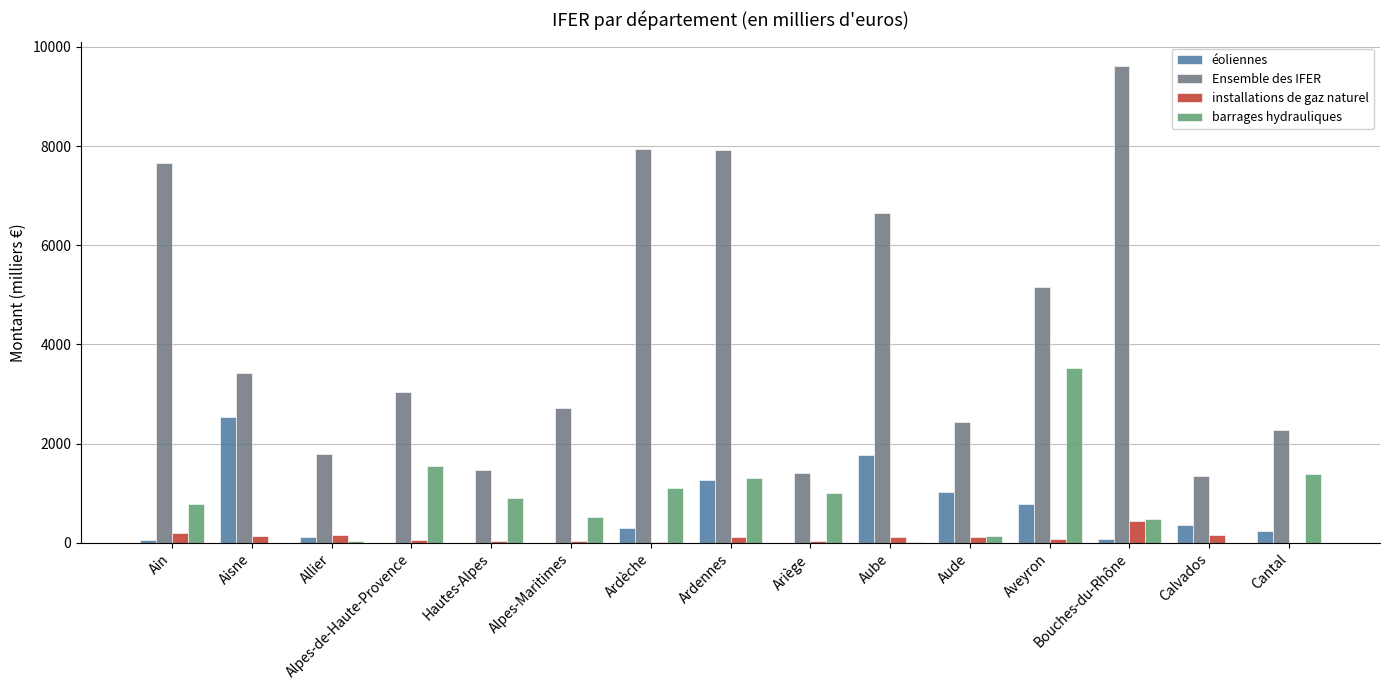

Does the chart contain stacked bars?

No